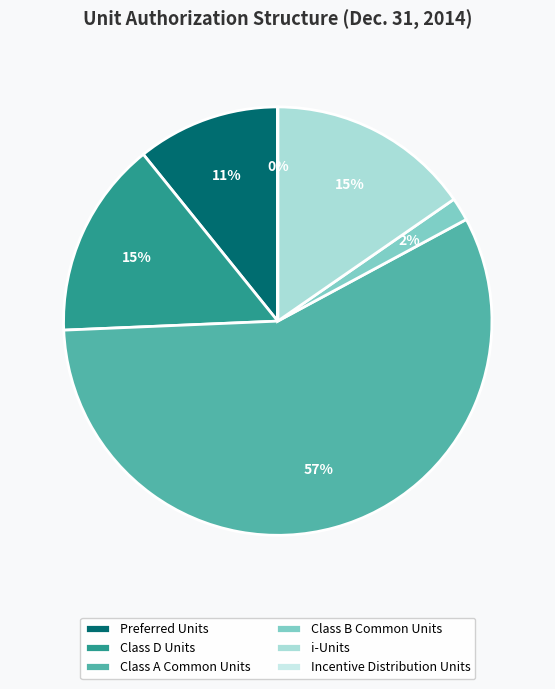

Which category has the biggest portion of the pie?

Class A Common Units